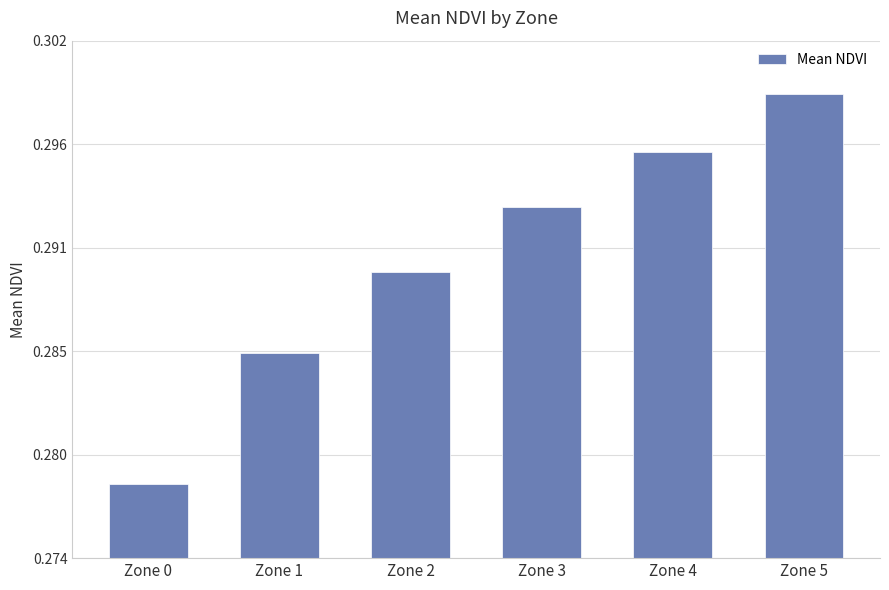

Is it true that the value at Zone 0 is 0.3?

True